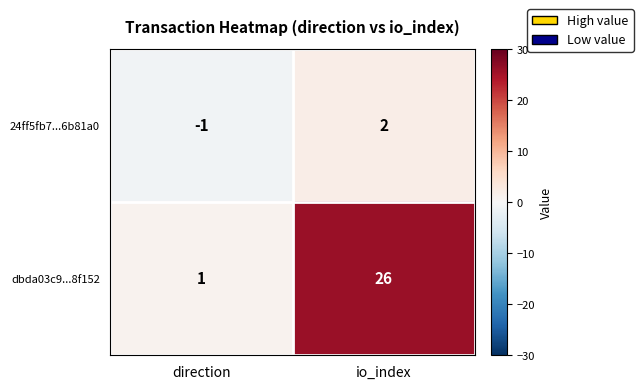

At which label is 24ff5fb7...6b81a0 closest to 0?

direction